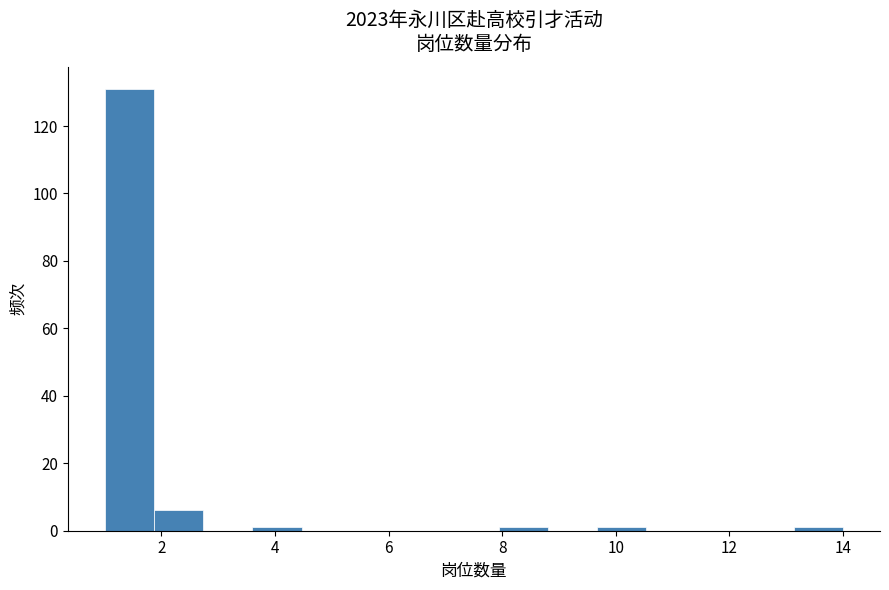

Reading left to right, transcribe this chart: for each bar, give the range it covers on the x-axis and its height. Neither the bar edges nor the heights are printed on the chart, so give them approximately, as read against the axes.

1.0 to 1.8: 132
1.8 to 2.8: 6
2.8 to 3.6: 0
3.6 to 4.4: under 2
4.4 to 5.4: 0
5.4 to 6.2: 0
6.2 to 7.0: 0
7.0 to 8.0: 0
8.0 to 8.8: under 2
8.8 to 9.6: 0
9.6 to 10.6: under 2
10.6 to 11.4: 0
11.4 to 12.2: 0
12.2 to 13.2: 0
13.2 to 14.0: under 2